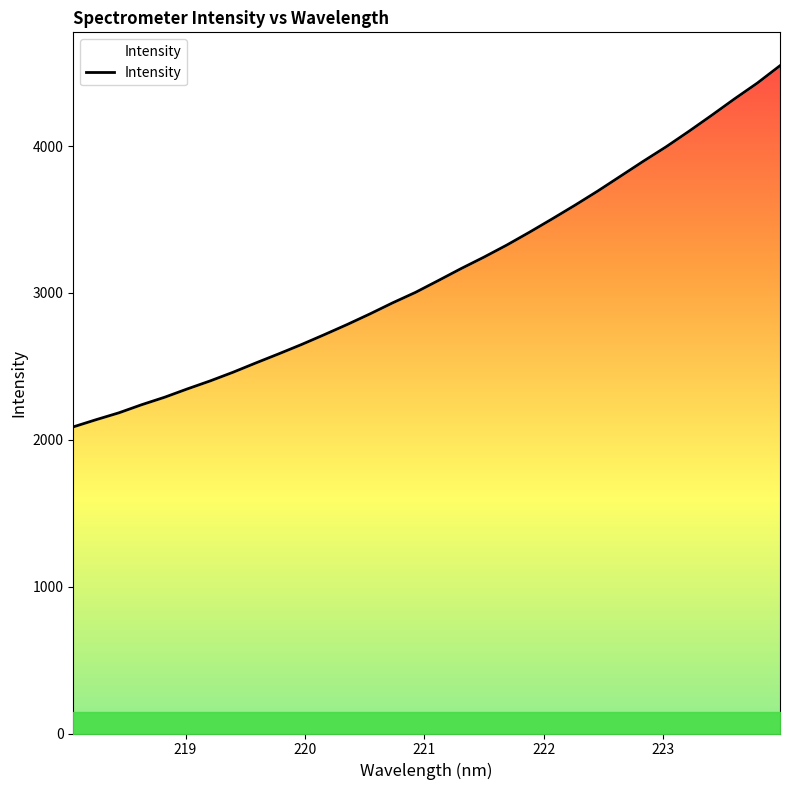

What is the label of the 28th point from the right?

222